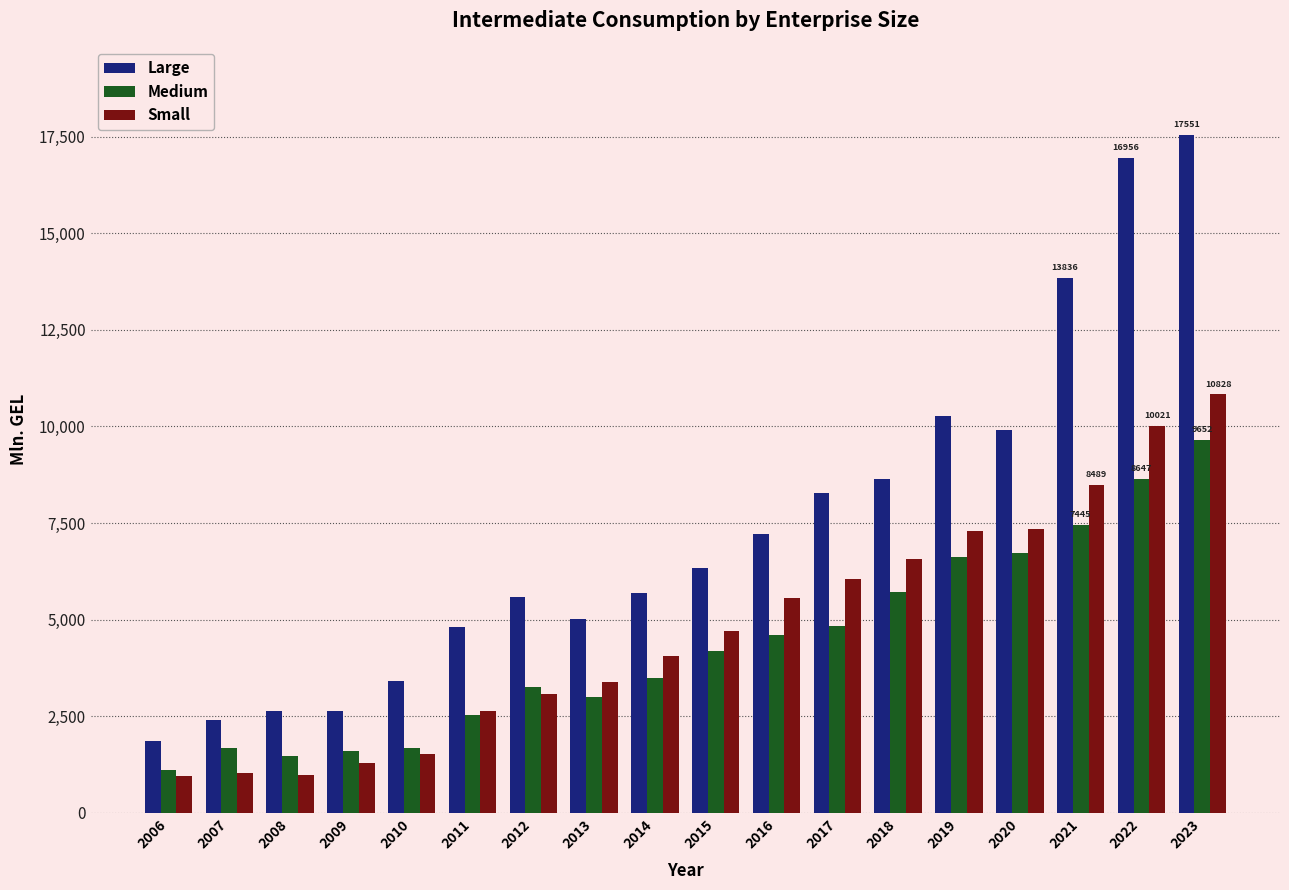

Between 2008 and 2013, which series saw the biggest shift?

Small